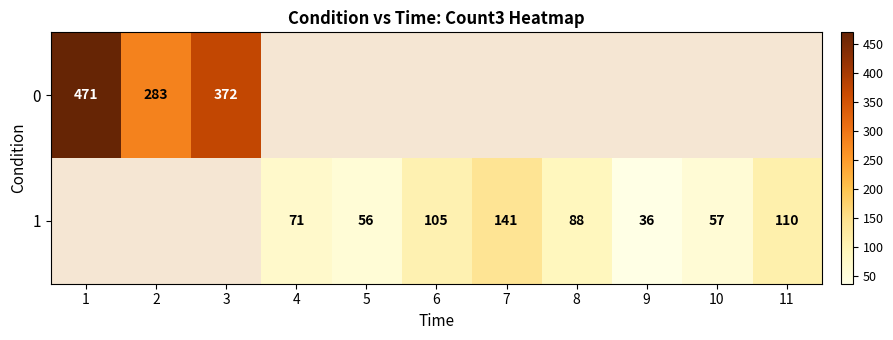

The value of 0 at 1 is 643. True or false?

False